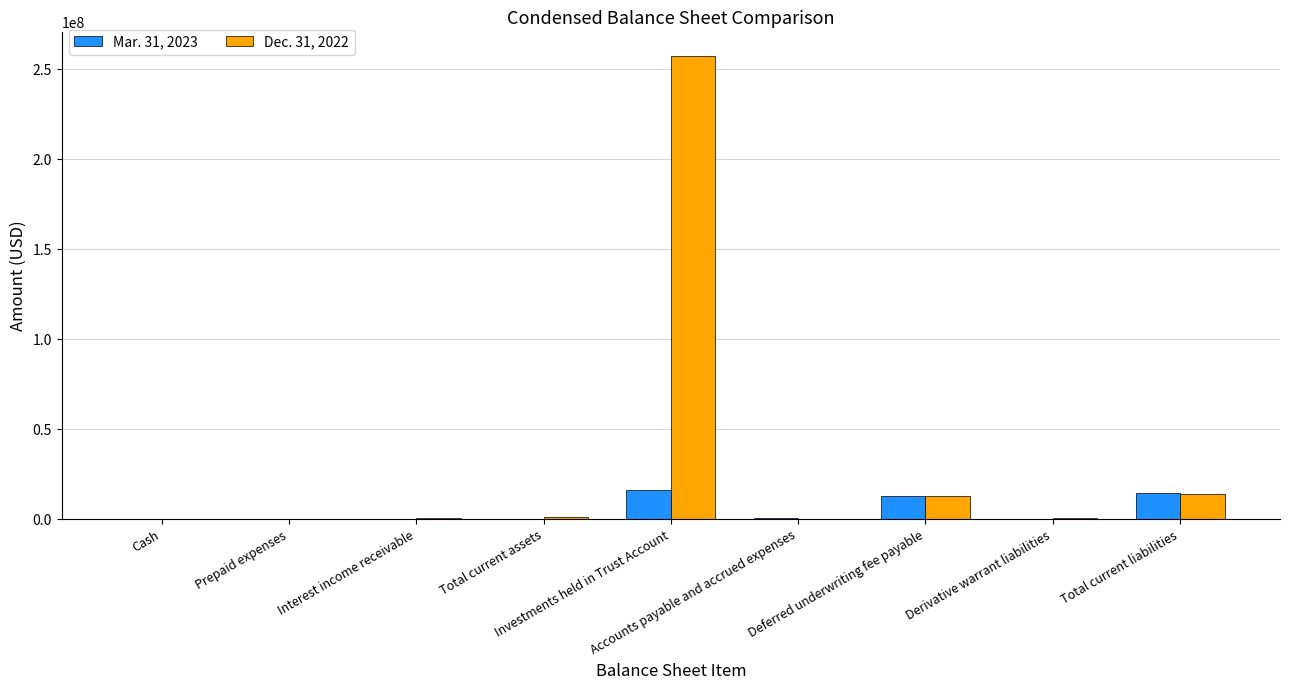

What are all the series names shown in the legend?

Mar. 31, 2023, Dec. 31, 2022